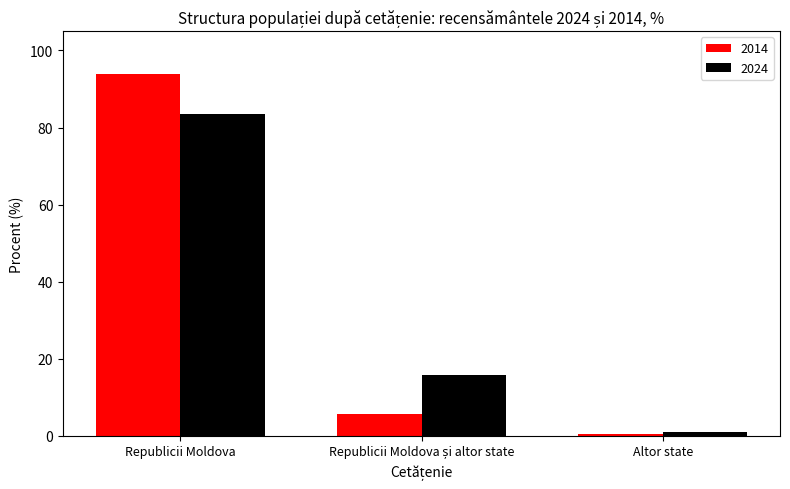

At how many categories does at least one series exceed 78?

1